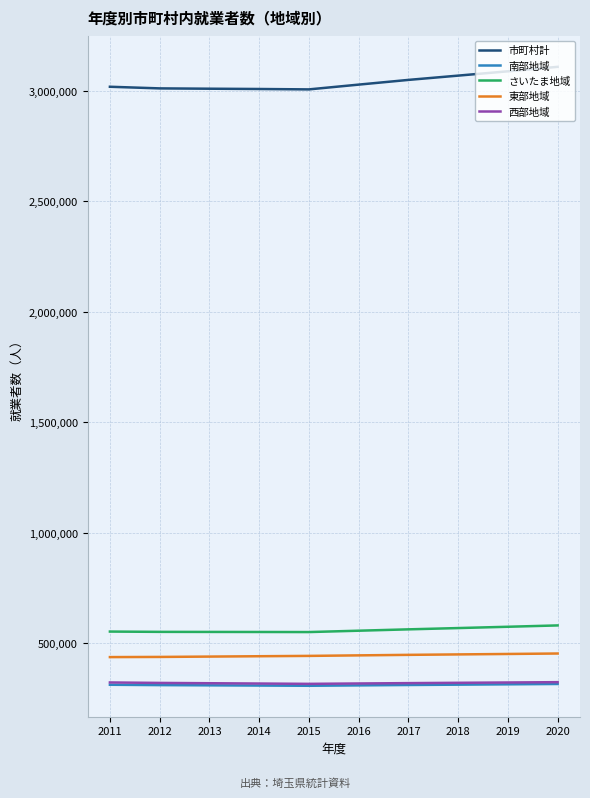

What is the difference between the highest and lowest values at 2020?

2793205